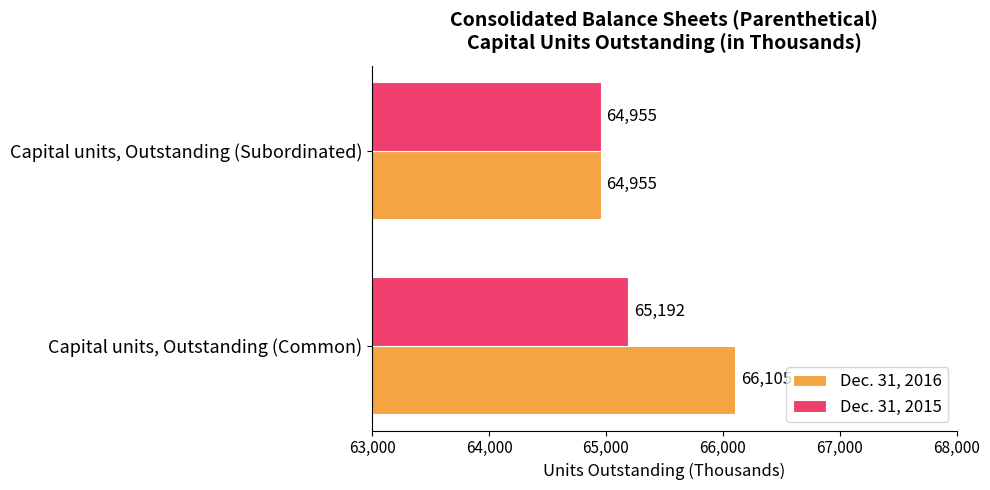

How many distinct data groups are displayed?

2